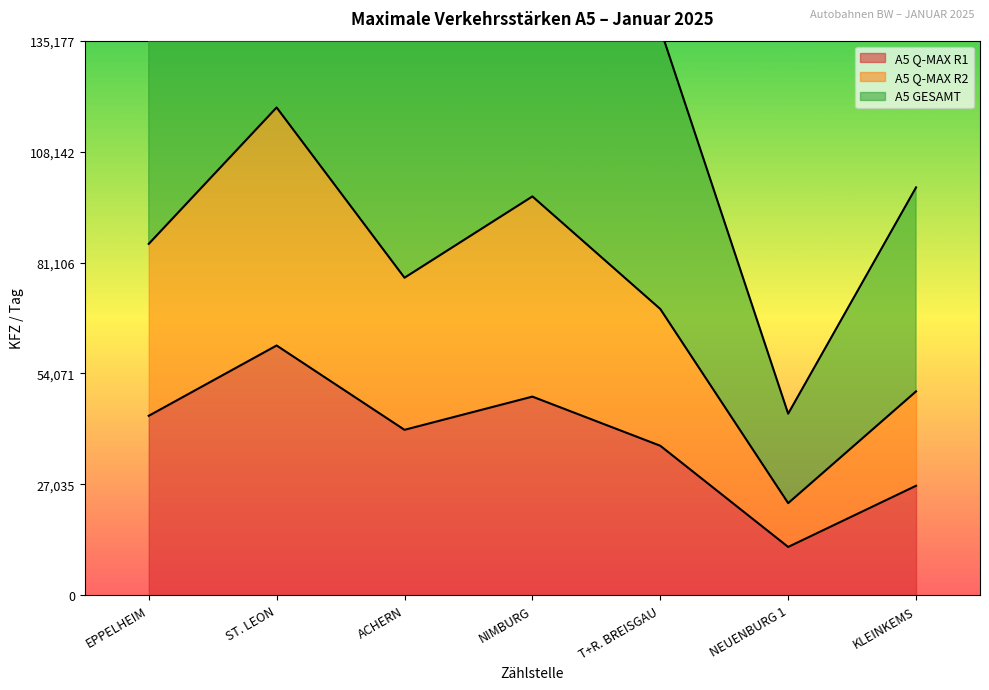

Reading left to right, list all the values displayed in this chart.

A5 Q-MAX R1: 43753	60890	40338	48432	36455	11793	26703
A5 Q-MAX R2: 85653	118898	77408	97220	69783	22470	49708
A5 GESAMT: 171306	236444	154816	189703	138100	44272	99416